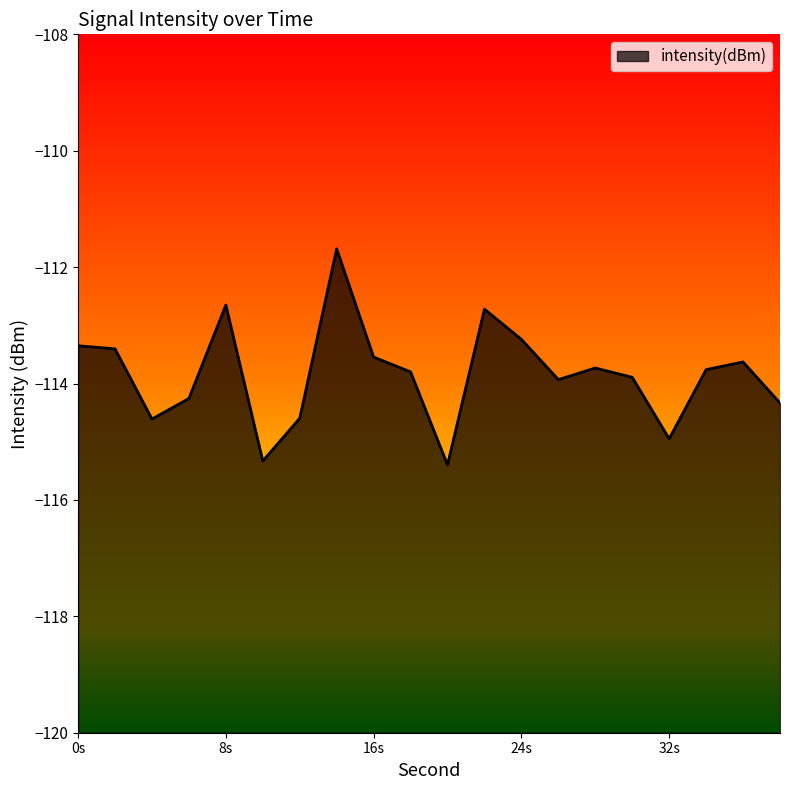

True or false: the data shows -114.9 at 32s.

True